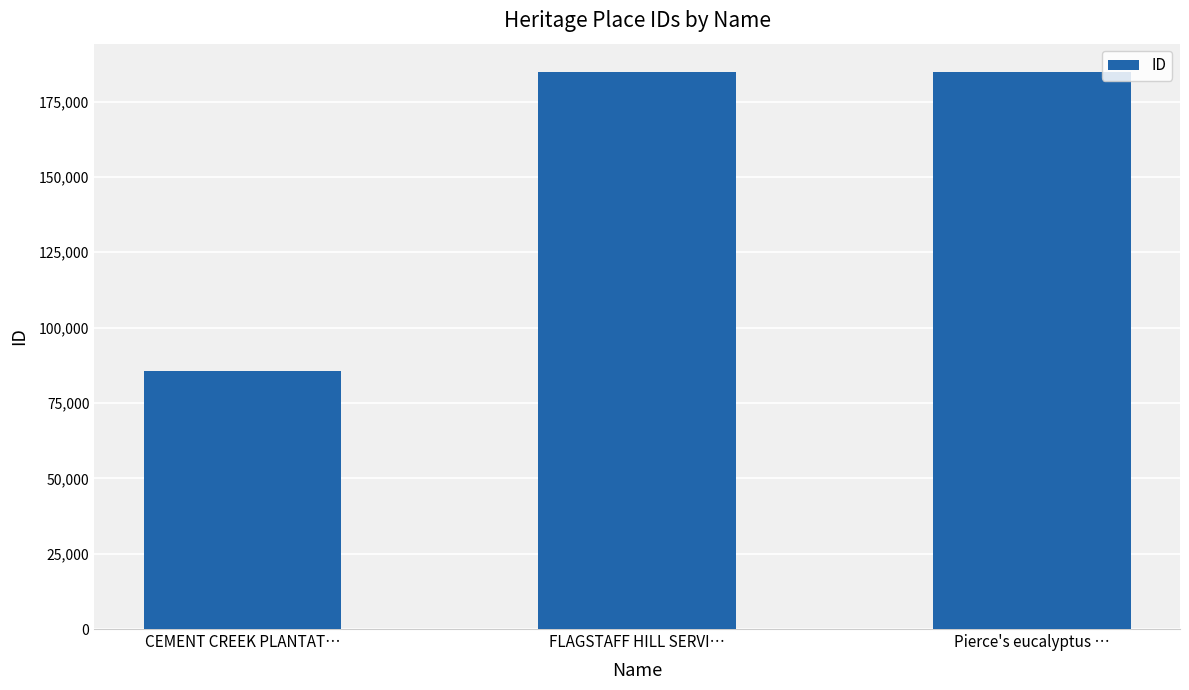

The value at Pierce's eucalyptus … is 184952. True or false?

True